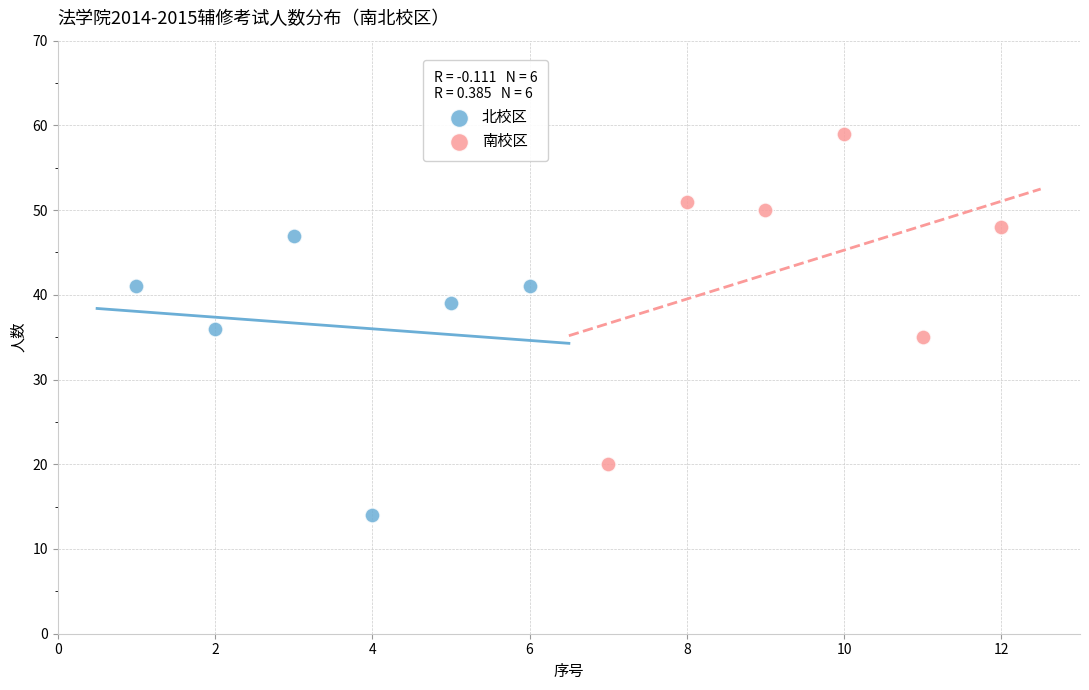

What are all the series names shown in the legend?

北校区, 南校区